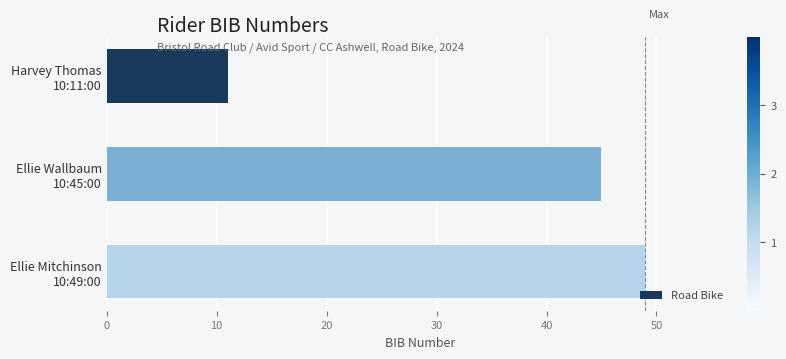

What is the difference between the maximum and minimum values?

38